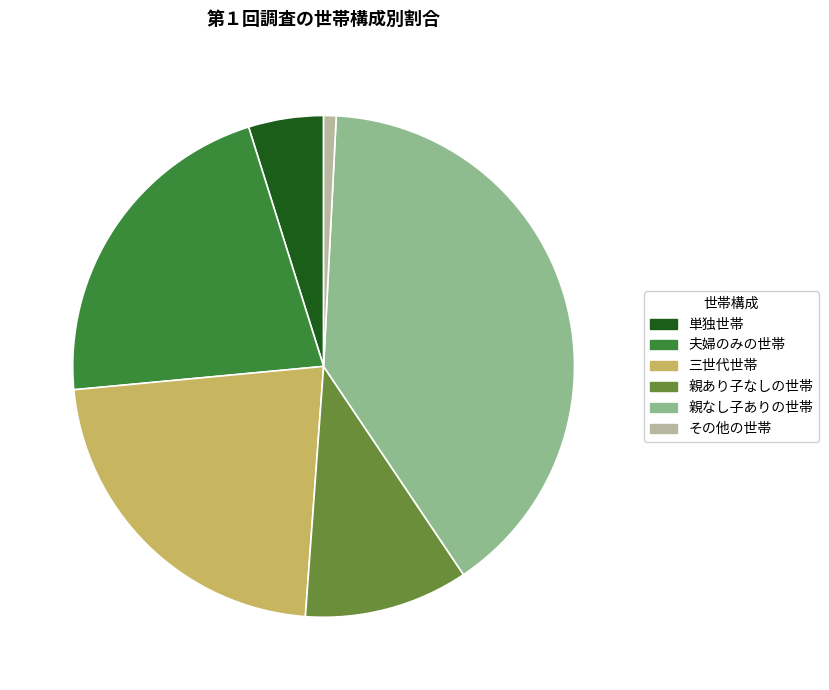

Rank the categories by value from lowest to highest.

その他の世帯, 単独世帯, 親あり子なしの世帯, 夫婦のみの世帯, 三世代世帯, 親なし子ありの世帯